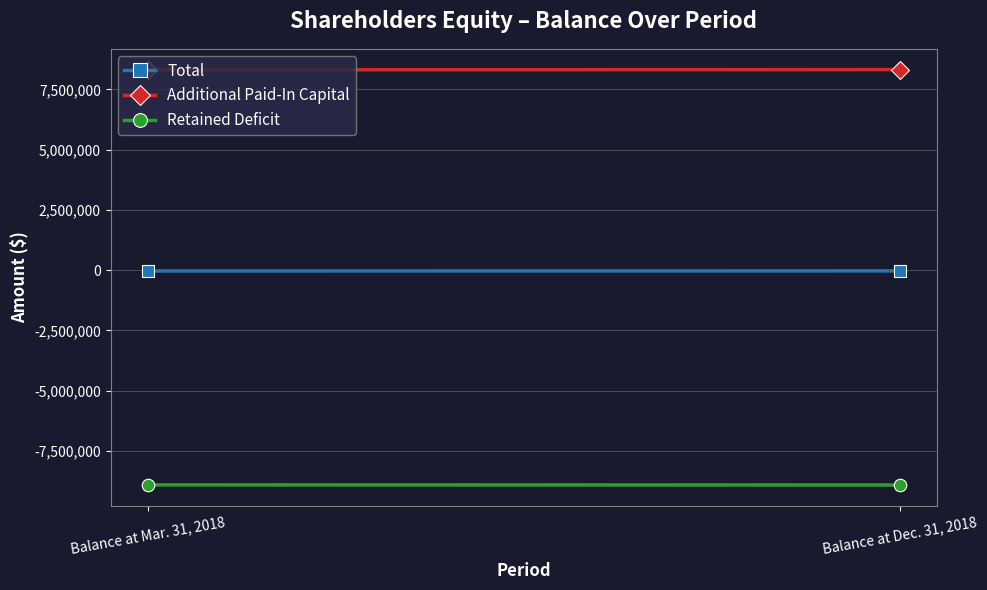

Reading left to right, transcribe all the data shown in this chart.

Total: Balance at Mar. 31, 2018=-36041	Balance at Dec. 31, 2018=-32659
Additional Paid-In Capital: Balance at Mar. 31, 2018=8309570	Balance at Dec. 31, 2018=8318848
Retained Deficit: Balance at Mar. 31, 2018=-8911476	Balance at Dec. 31, 2018=-8917372